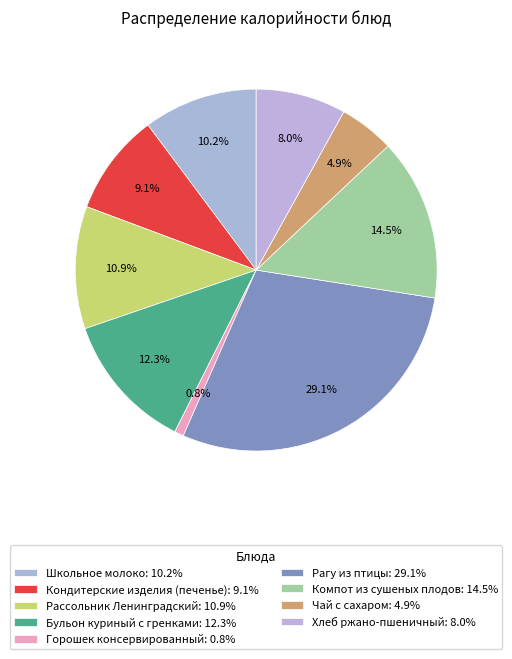

How many slices are in this pie chart?

9